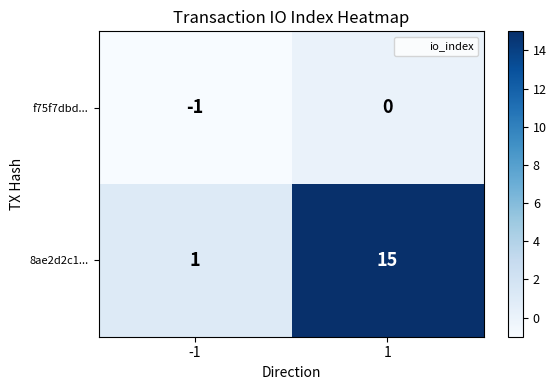

Rank the categories by f75f7dbd... value from highest to lowest.

1, -1